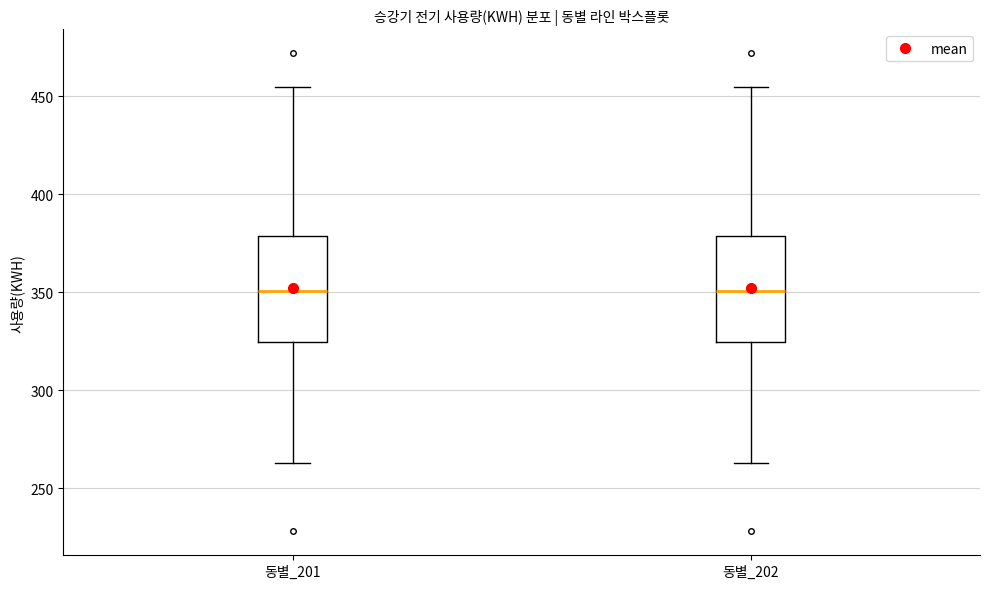

Where does the lower whisker of the box for 동별_202 end on the y-axis? The values are not printed on the chart, so give them approximately, as read against the axis.

265